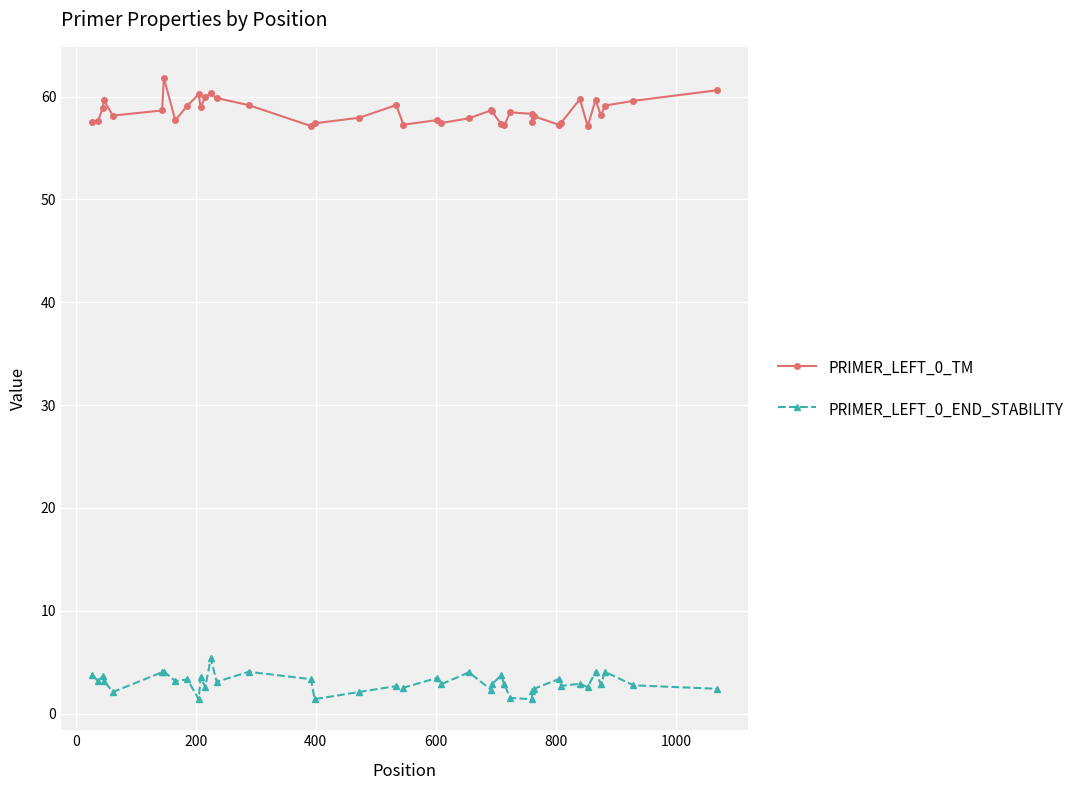

What is the value of the PRIMER_LEFT_0_END_STABILITY point at the 12th from the left?

2.6